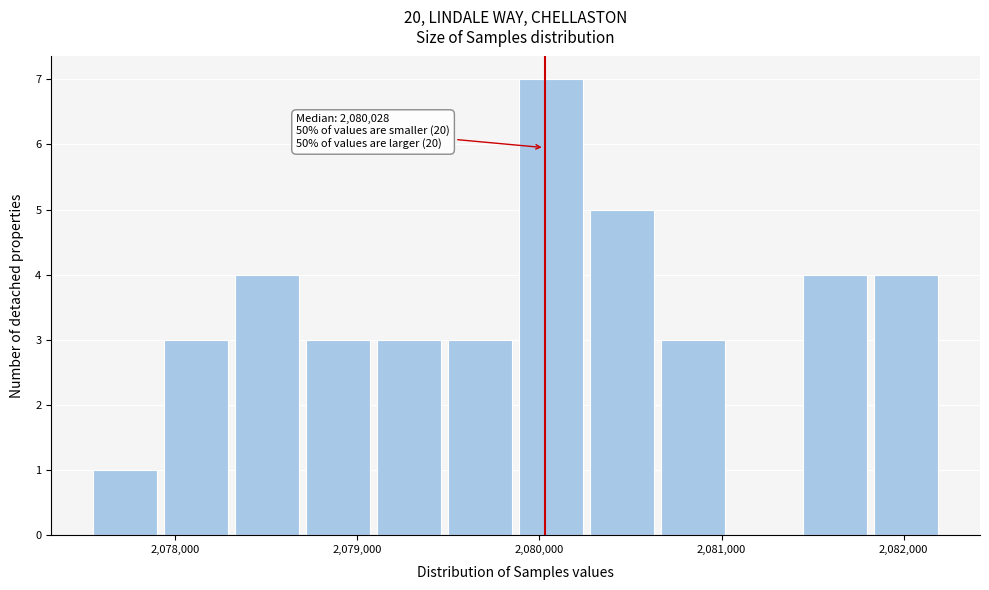

Read against the x-axis, roughly where is the centre of the tallest bar?

2080100